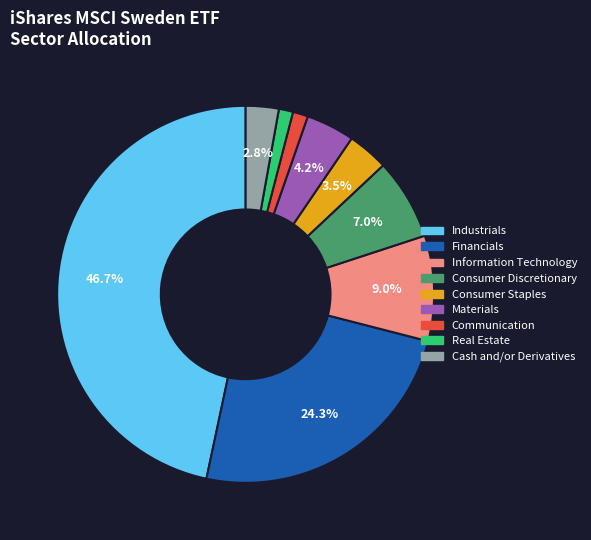

How many slices are in this pie chart?

9